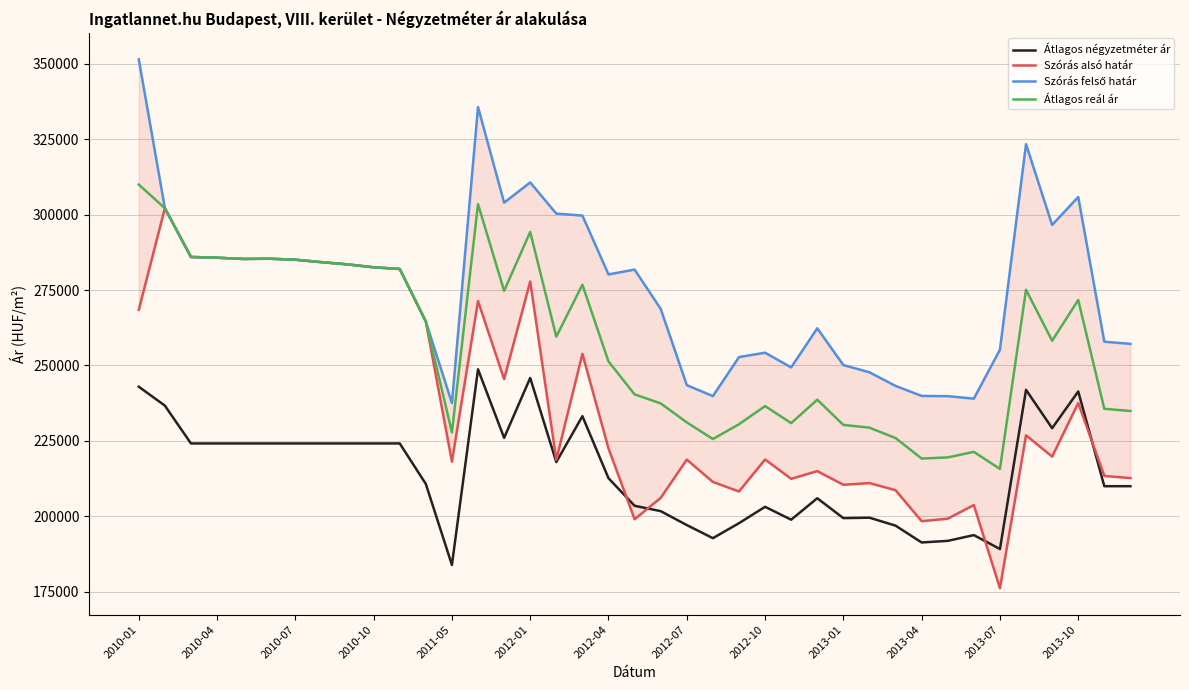

At which label does Szórás alsó határ first exceed 219774?

2010-01